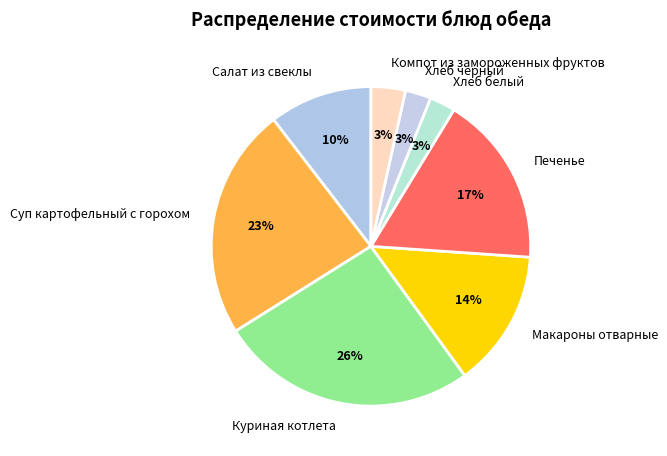

To the nearest percent, what is the average slice percentage?

12%